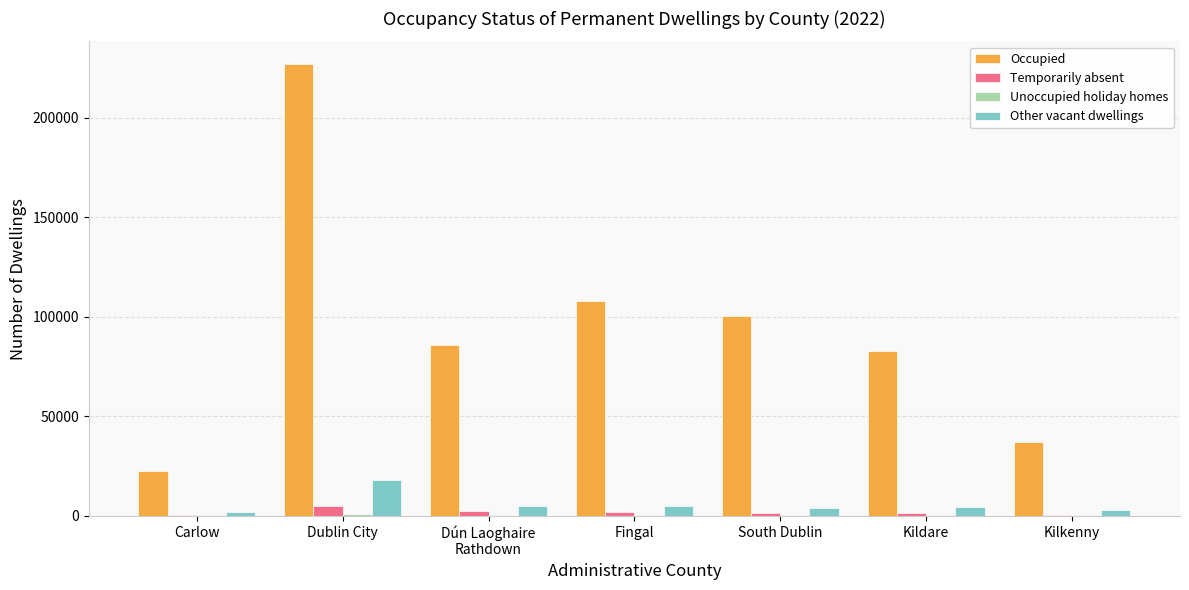

The value of Temporarily absent at Kilkenny is 488. True or false?

True